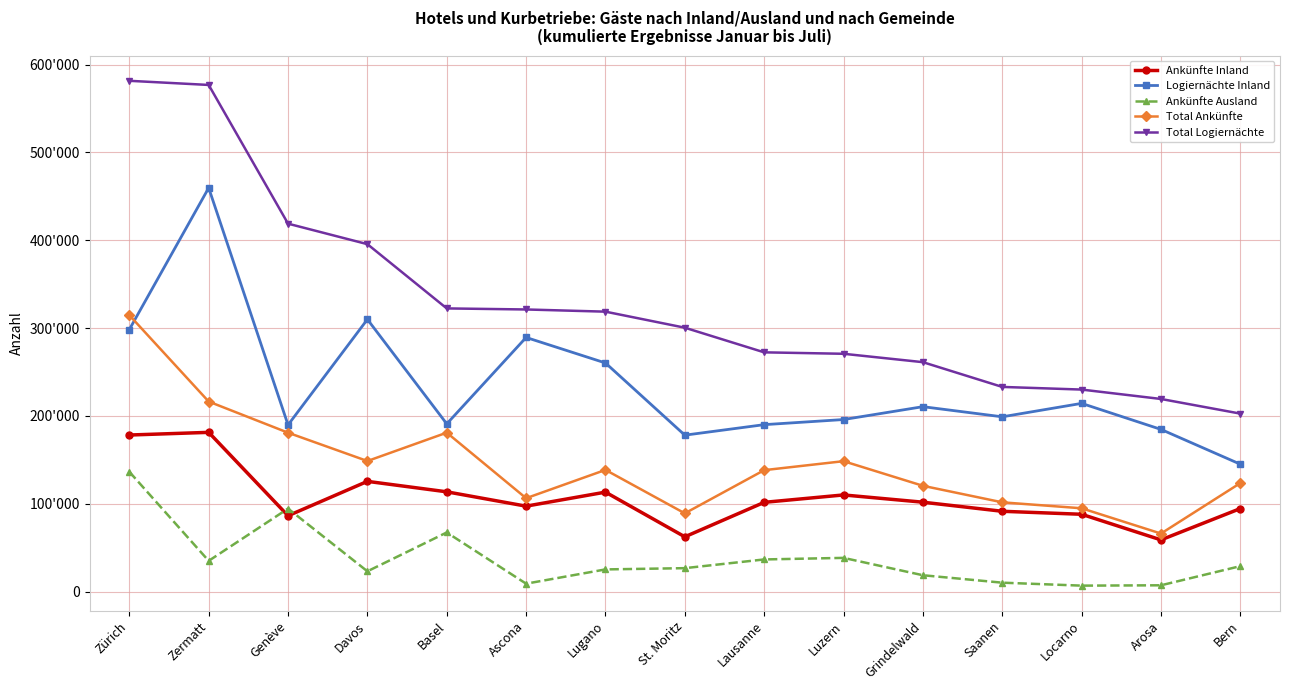

What are all the series names shown in the legend?

Ankünfte Inland, Logiernächte Inland, Ankünfte Ausland, Total Ankünfte, Total Logiernächte